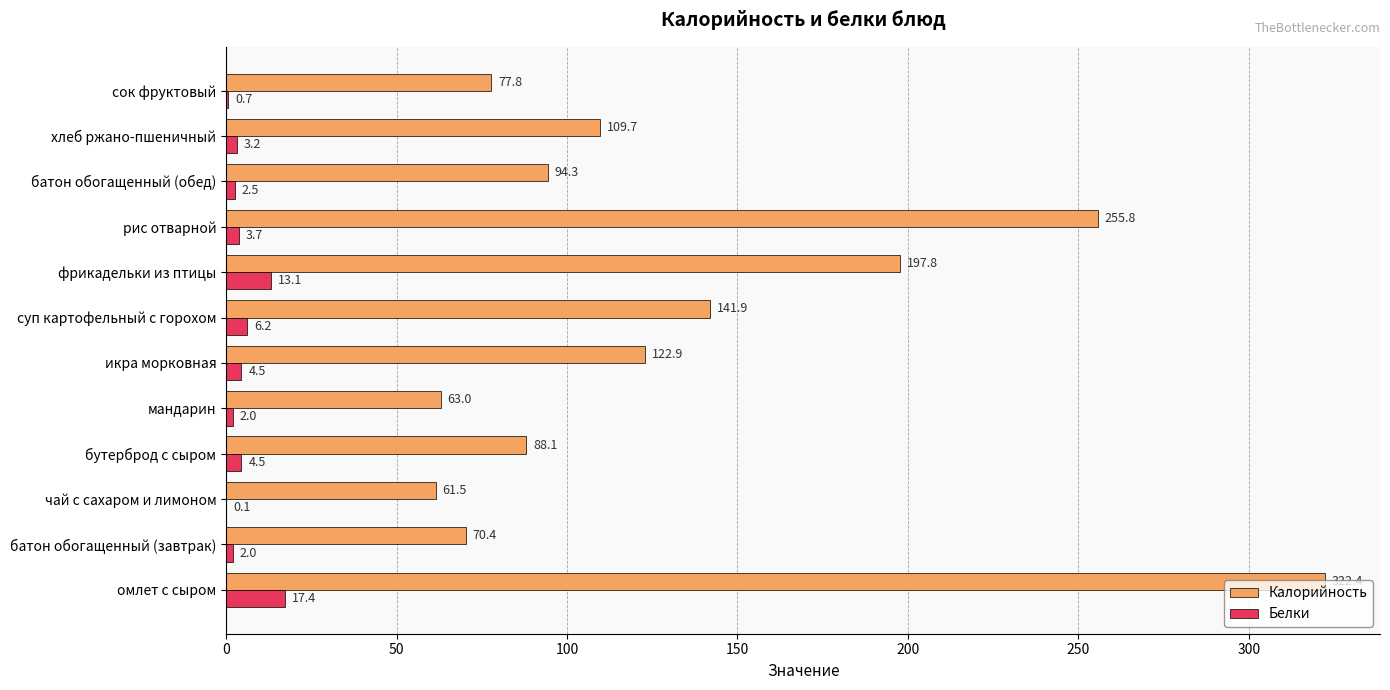

At which label is Калорийность closest to 191?

фрикадельки из птицы